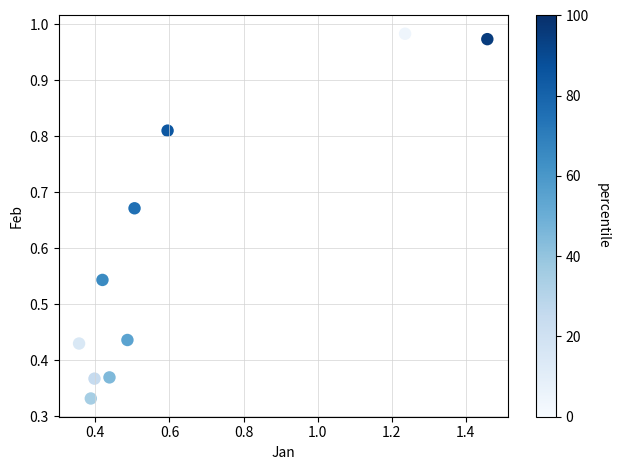

What is the average X value?

0.6